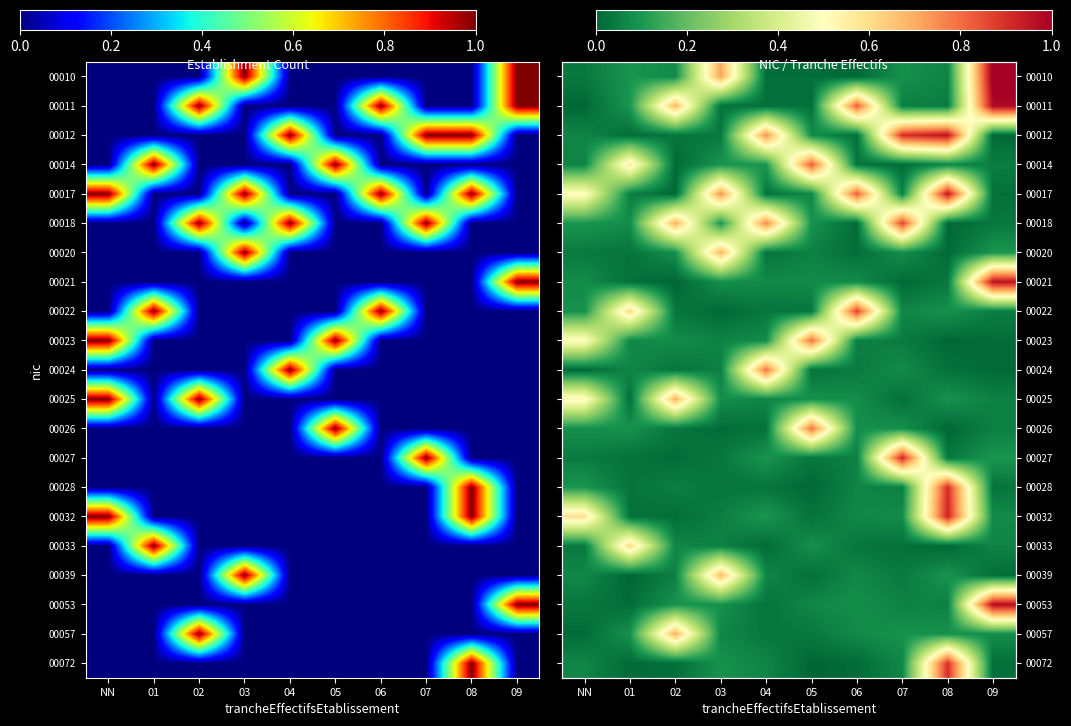

List the labels in order of 00023 value, largest first.

05, NN, 04, 02, 01, 03, 06, 07, 09, 08